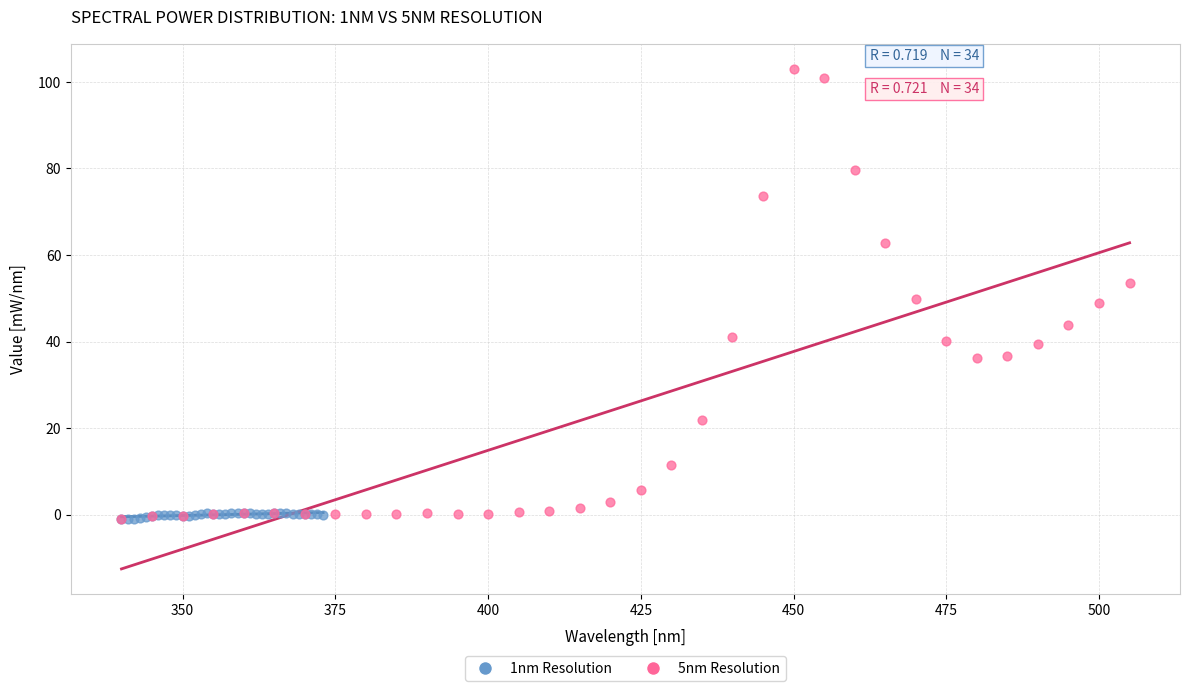

What are all the series names shown in the legend?

1nm Resolution, 5nm Resolution